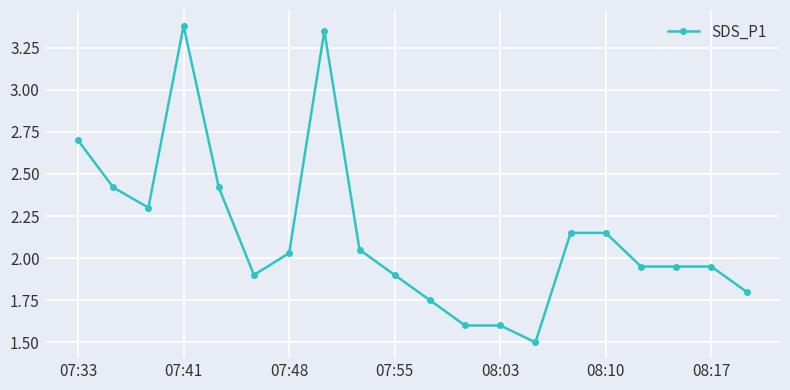

How many values are below 2?

10